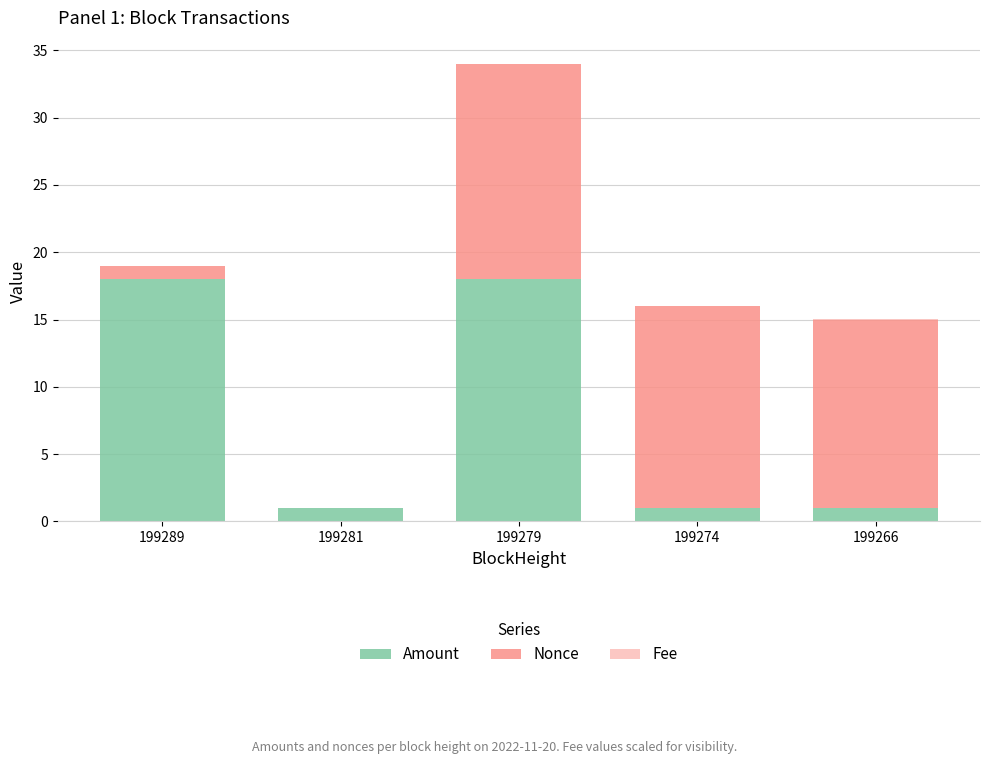

Does the chart contain stacked bars?

Yes